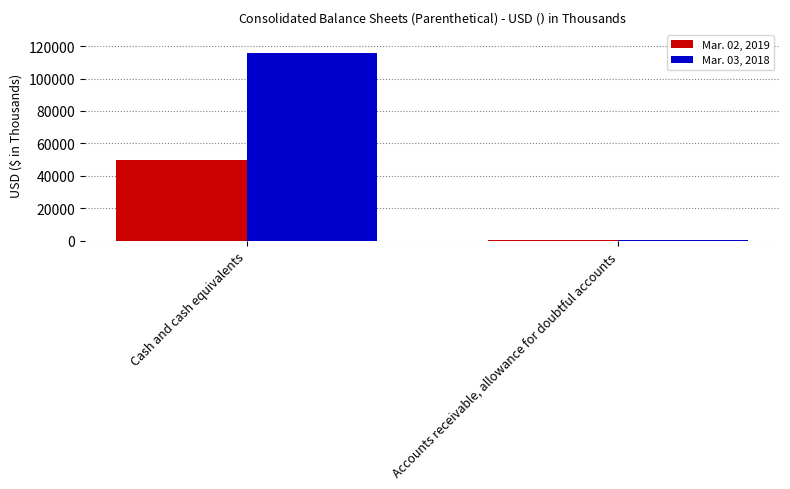

What is the total value across all series at Cash and cash equivalents?

164988